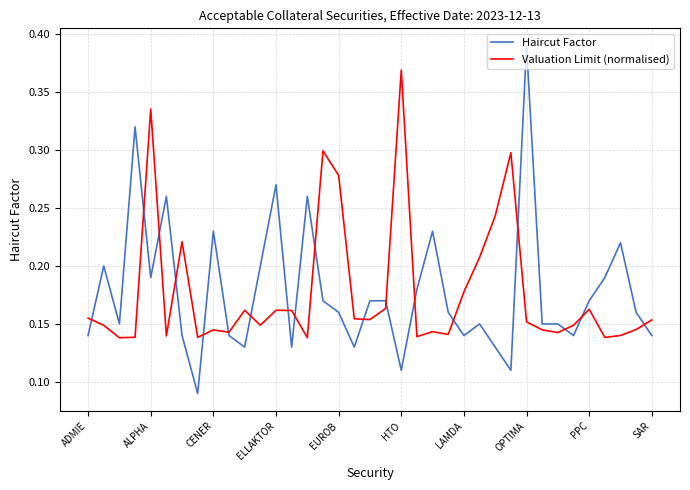

Which series has the largest range (max minus min)?

Haircut Factor